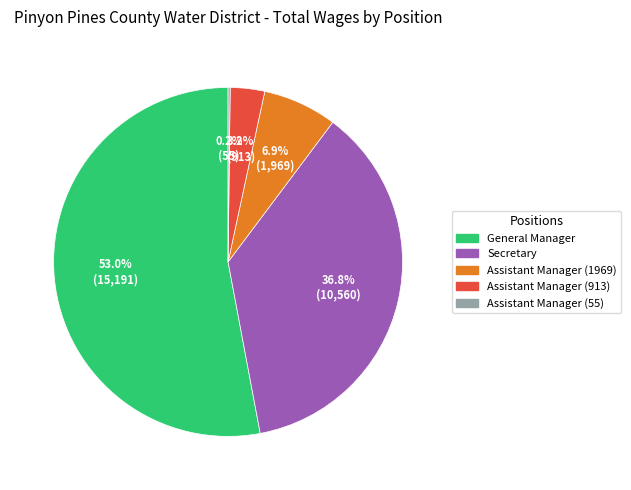

Which slice is the largest?

General Manager